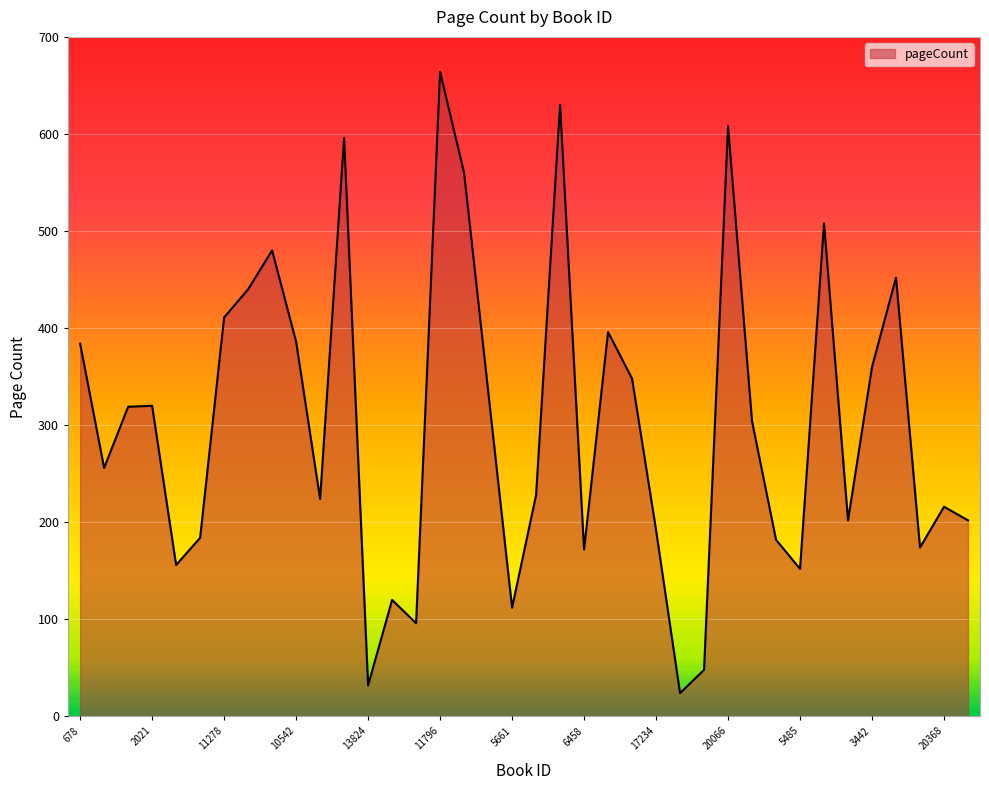

Rank the categories by value from lowest to highest.

10326, 13824, 10336, 6670, 5661, 16387, 5485, 11872, 6458, 19344, 20068, 12720, 17234, 1138, 657, 20368, 15752, 13097, 14015, 9060, 322, 2021, 19227, 10308, 3442, 678, 10542, 17218, 11278, 867, 5251, 7424, 18285, 11797, 20402, 20066, 5424, 11796